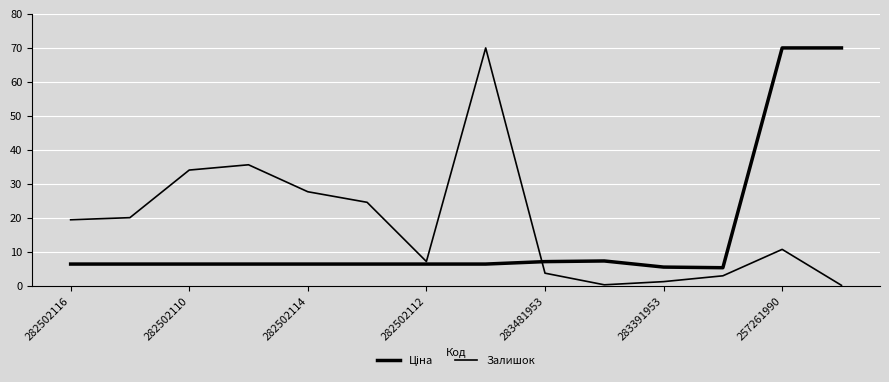

Is this an area chart (filled region under the line)?

No